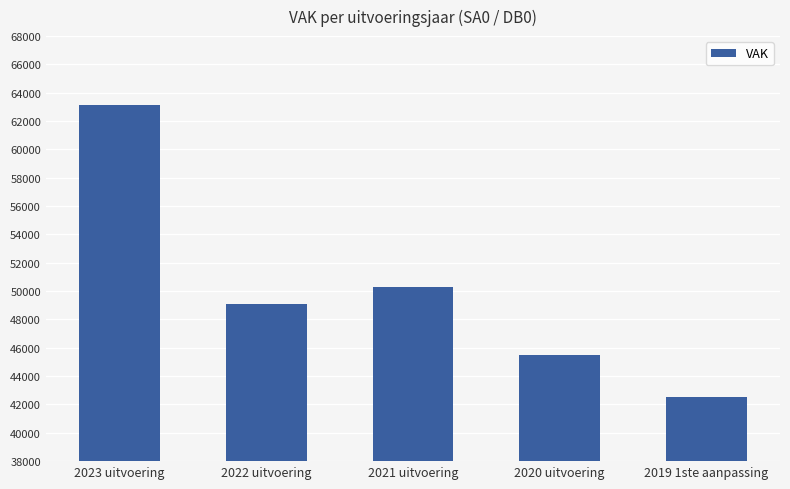

How many series are shown in this chart?

1